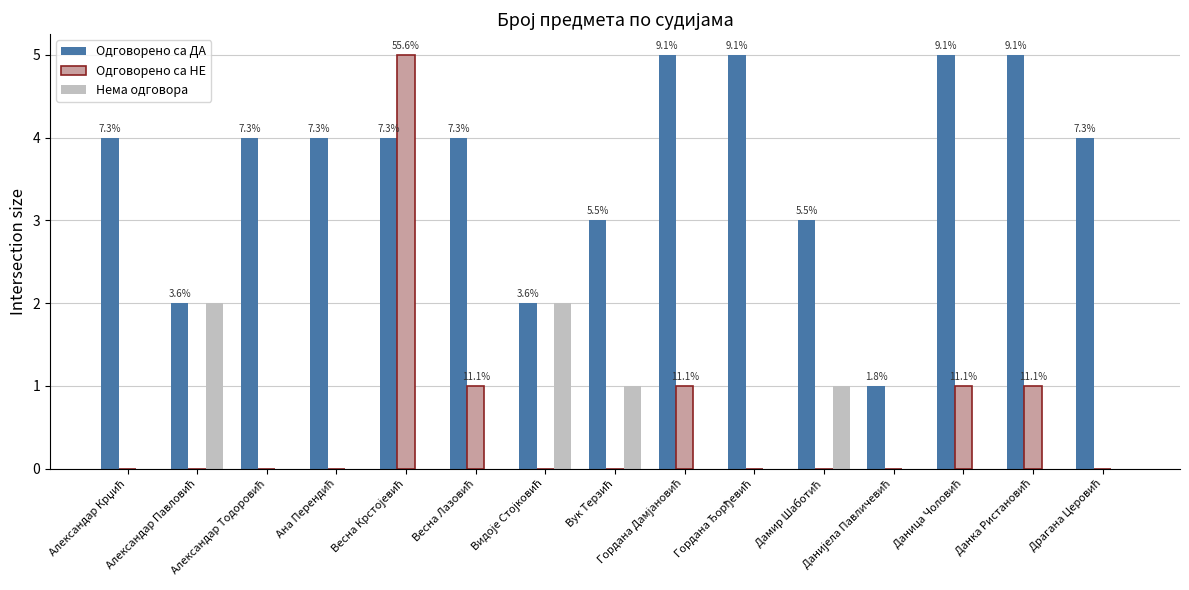

What is the maximum value for Одговорено са ДА?

5